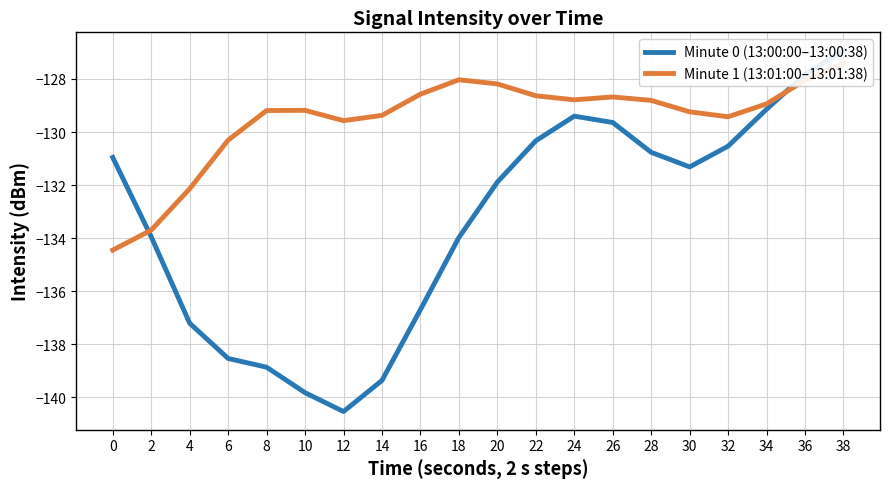

Reading left to right, what are all the values shown in this chart?

Minute 0 (13:00:00–13:00:38): -131.0	-134.0	-137.2	-138.5	-138.9	-139.8	-140.5	-139.4	-136.7	-134.0	-131.9	-130.3	-129.4	-129.6	-130.8	-131.3	-130.5	-129.1	-127.8	-126.9
Minute 1 (13:01:00–13:01:38): -134.5	-133.7	-132.1	-130.3	-129.2	-129.2	-129.6	-129.4	-128.6	-128.0	-128.2	-128.6	-128.8	-128.7	-128.8	-129.2	-129.4	-128.9	-128.1	-127.4